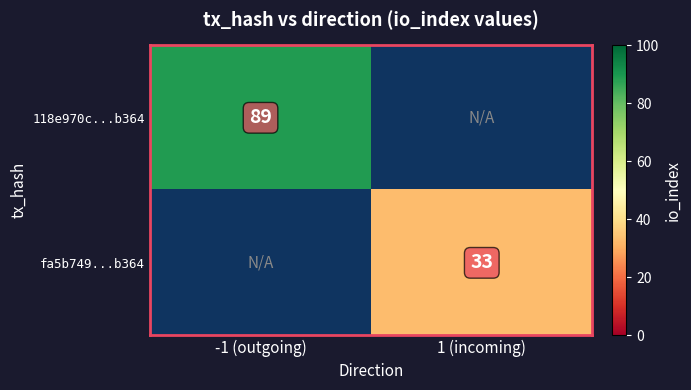

True or false: 118e970c...b364 has a value of 89 at -1 (outgoing).

True